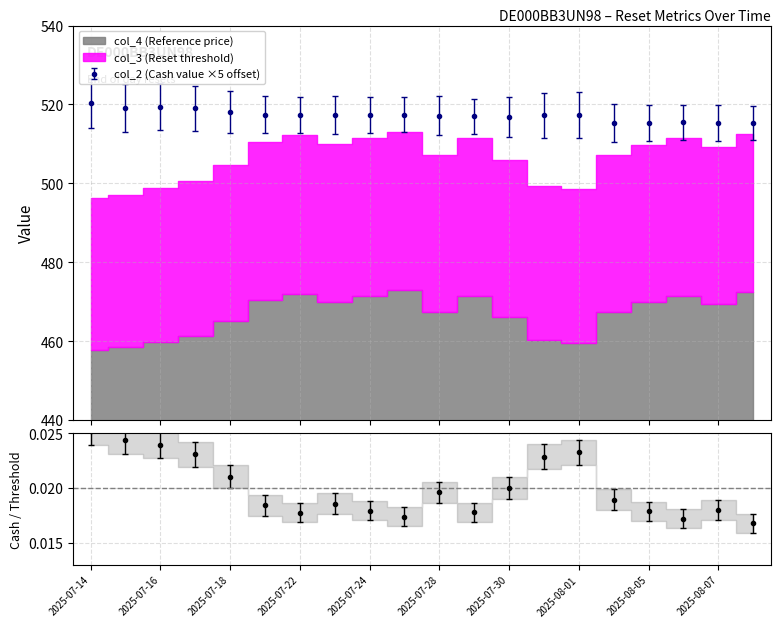

What is the label of the 18th point from the left?

2025-08-06